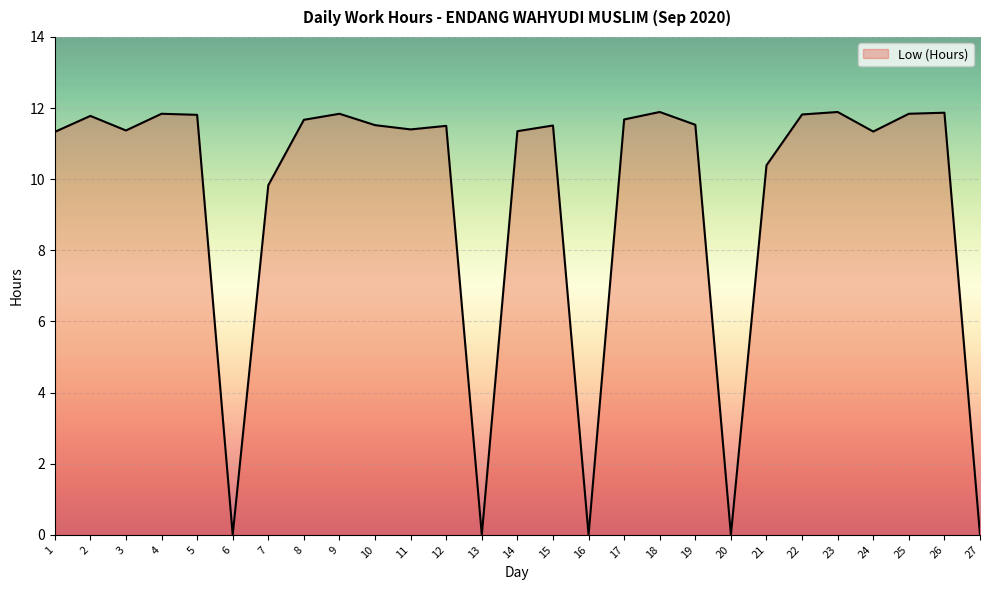

Reading left to right, extract all data points from this chart.

1=11.3	2=11.8	3=11.4	4=11.8	5=11.8	6=0.0	7=9.8	8=11.7	9=11.8	10=11.5	11=11.4	12=11.5	13=0.0	14=11.3	15=11.5	16=0.0	17=11.7	18=11.9	19=11.5	20=0.0	21=10.4	22=11.8	23=11.9	24=11.3	25=11.8	26=11.9	27=0.0